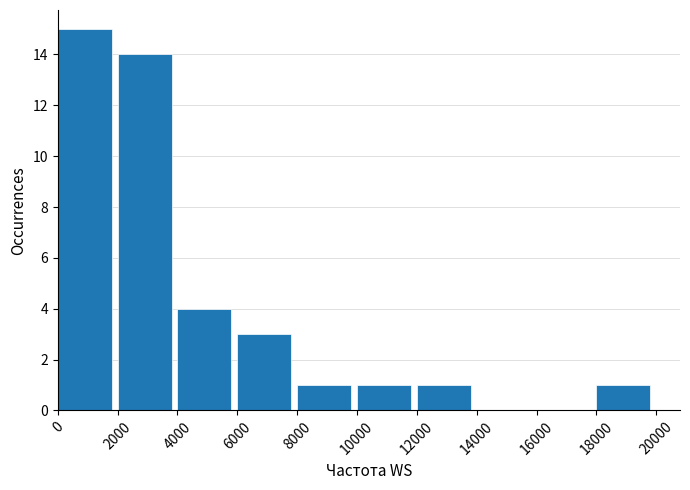

Reading left to right, transcribe this chart: for each bar, give the range it covers on the x-axis and its height. The values are not printed on the chart, so give them approximately, as read against the axis.

0 to 2000: 15
2000 to 4000: 14
4000 to 6000: 4
6000 to 8000: 3
8000 to 10000: 1
10000 to 12000: 1
12000 to 14000: 1
14000 to 16000: 0
16000 to 18000: 0
18000 to 20000: 1